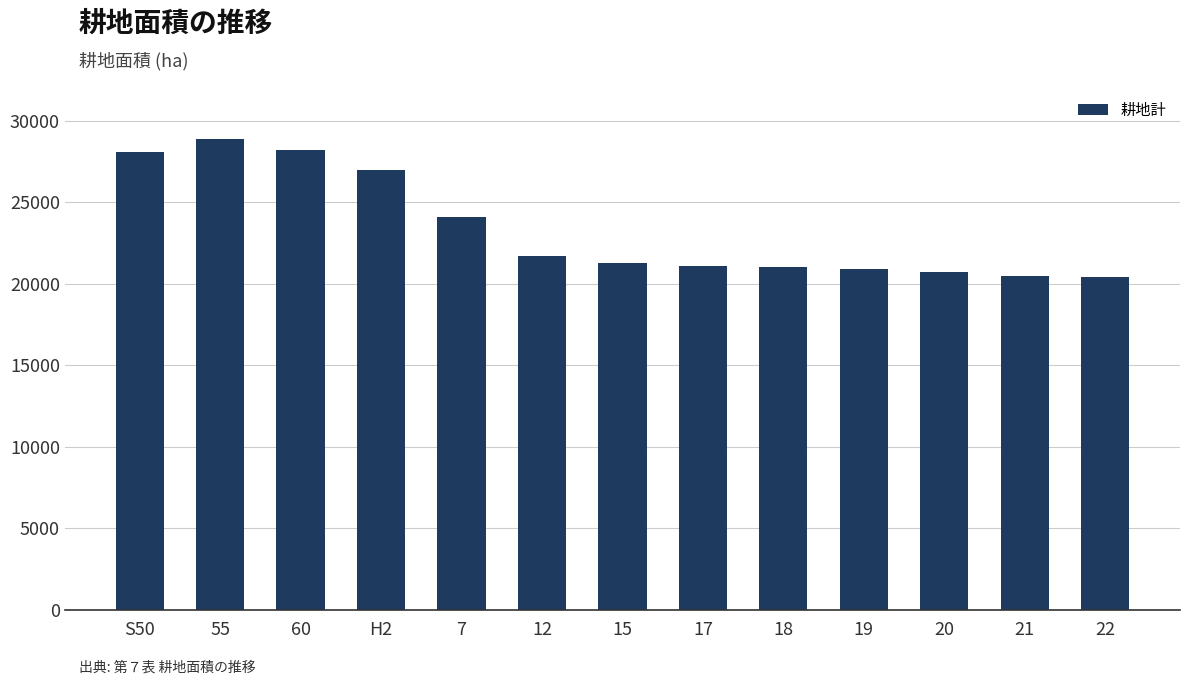

What is the maximum value shown in the chart?

28900